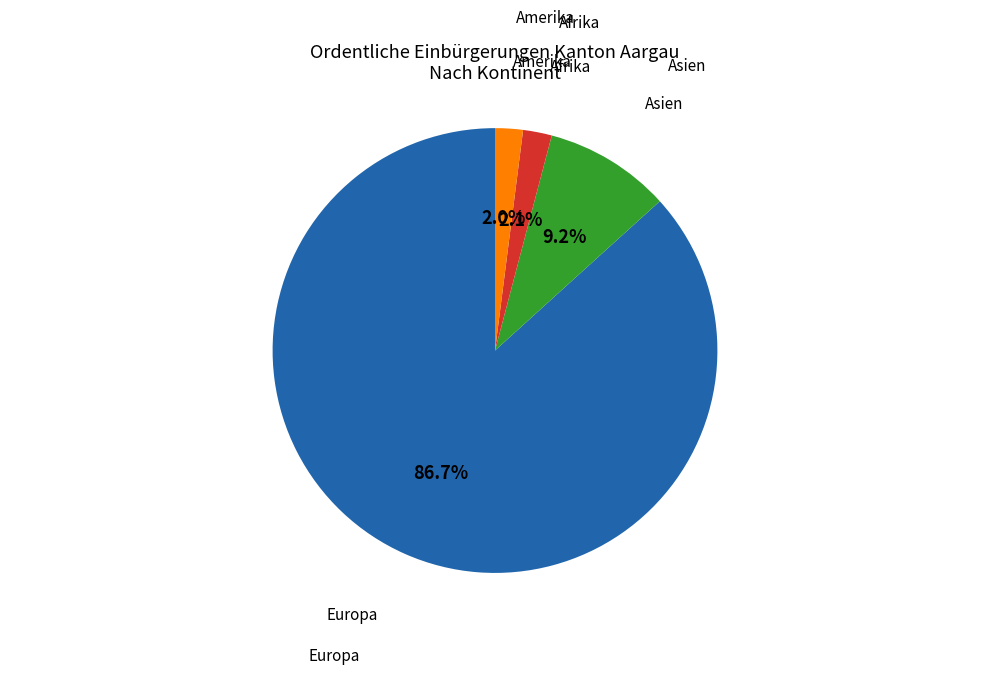

Is there a majority slice in this chart?

Yes